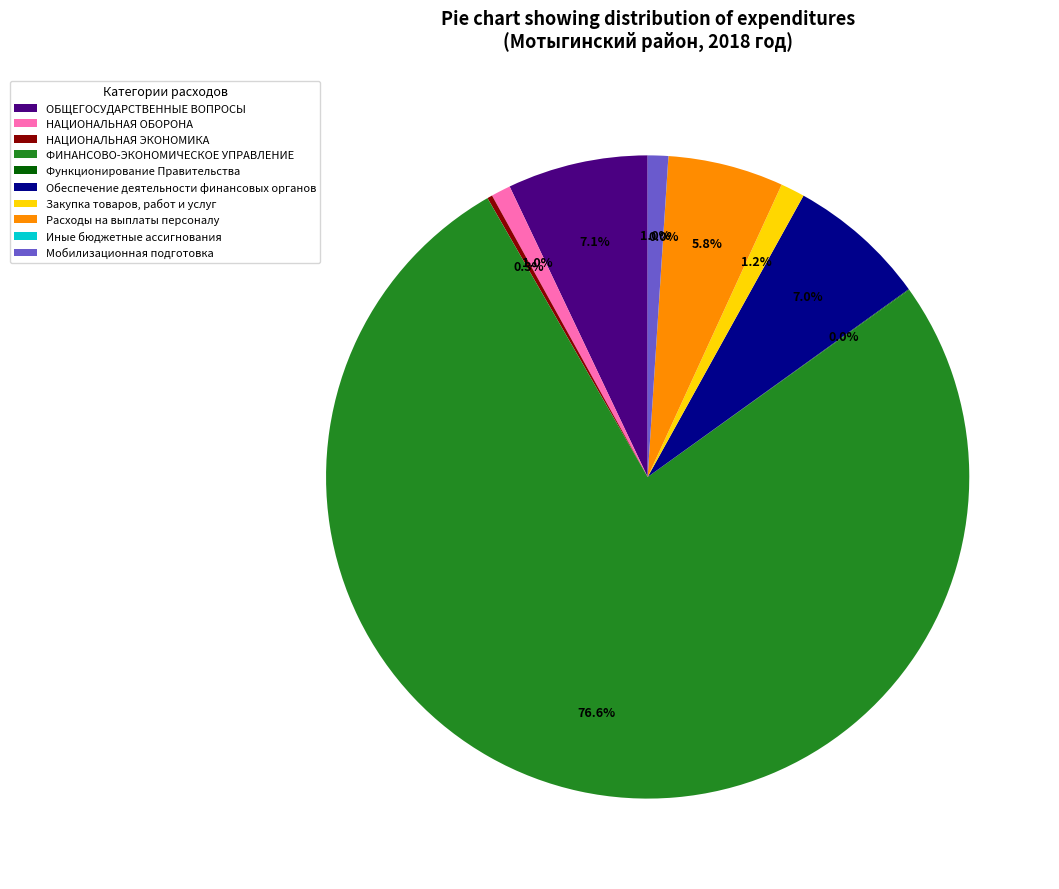

To the nearest percent, what is the average slice percentage?

10%